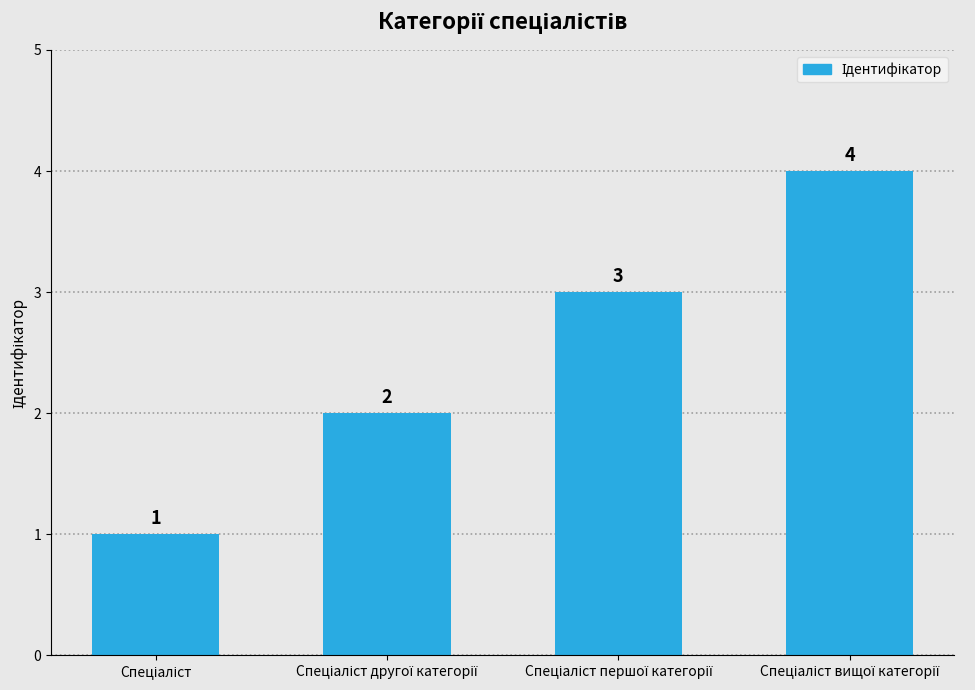

How many values are between 2 and 4?

3